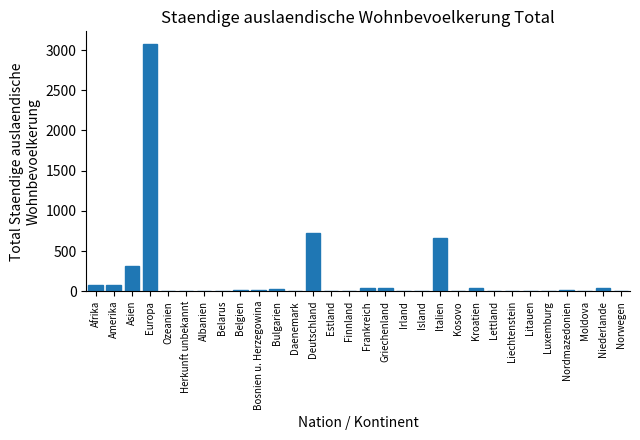

Which category has the highest value across all series?

Europa